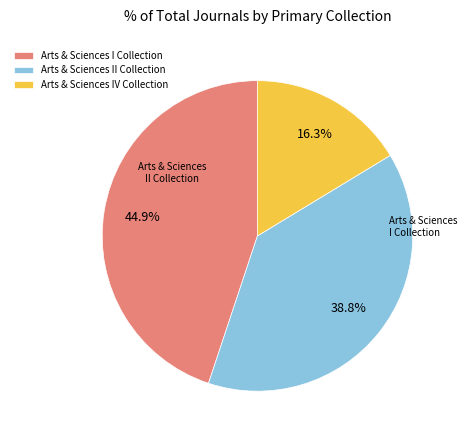

Rank the categories by value from highest to lowest.

Arts & Sciences I Collection, Arts & Sciences II Collection, Arts & Sciences IV Collection